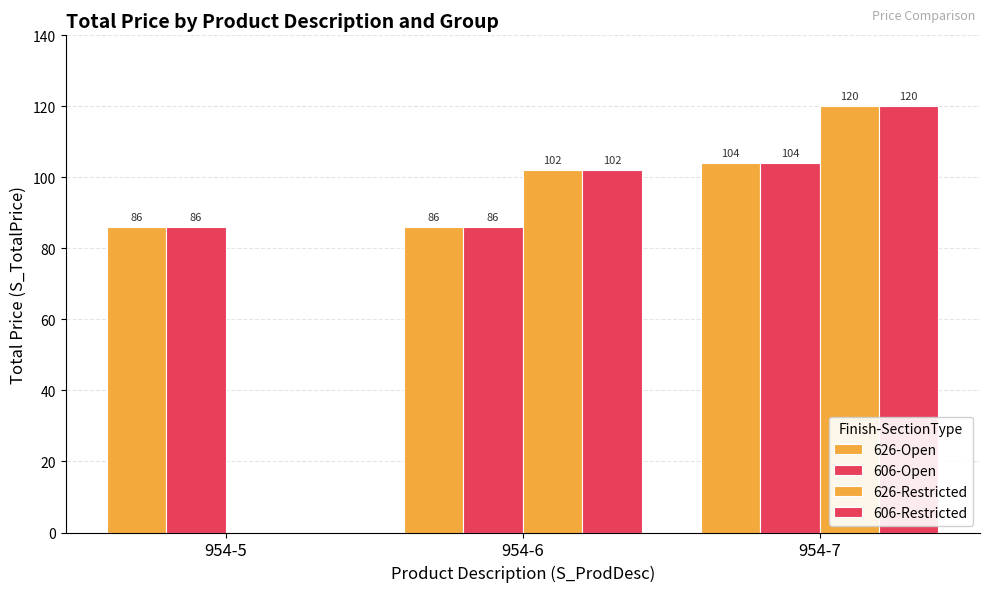

Count the number of data series in this chart.

4